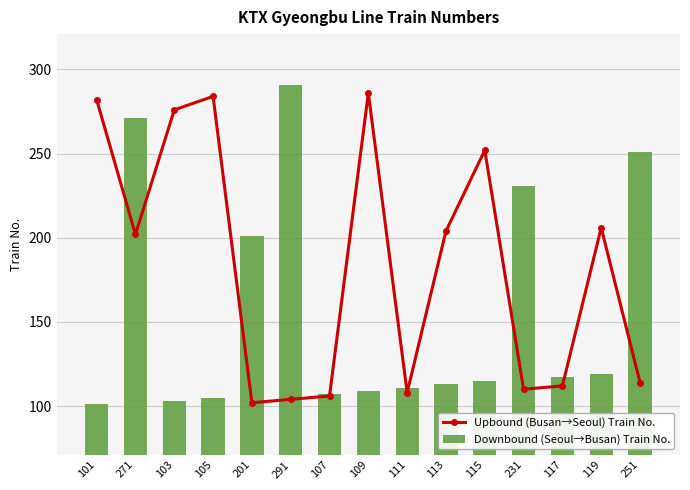

What is the sum of the Downbound (Seoul→Busan) Train No. values at 271 and 251?

522